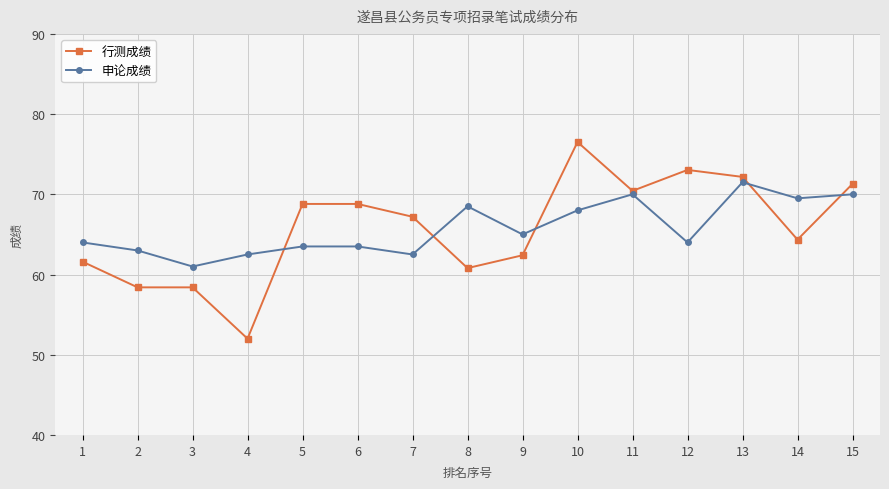

At 6, list the series in order from smallest to largest.

申论成绩, 行测成绩